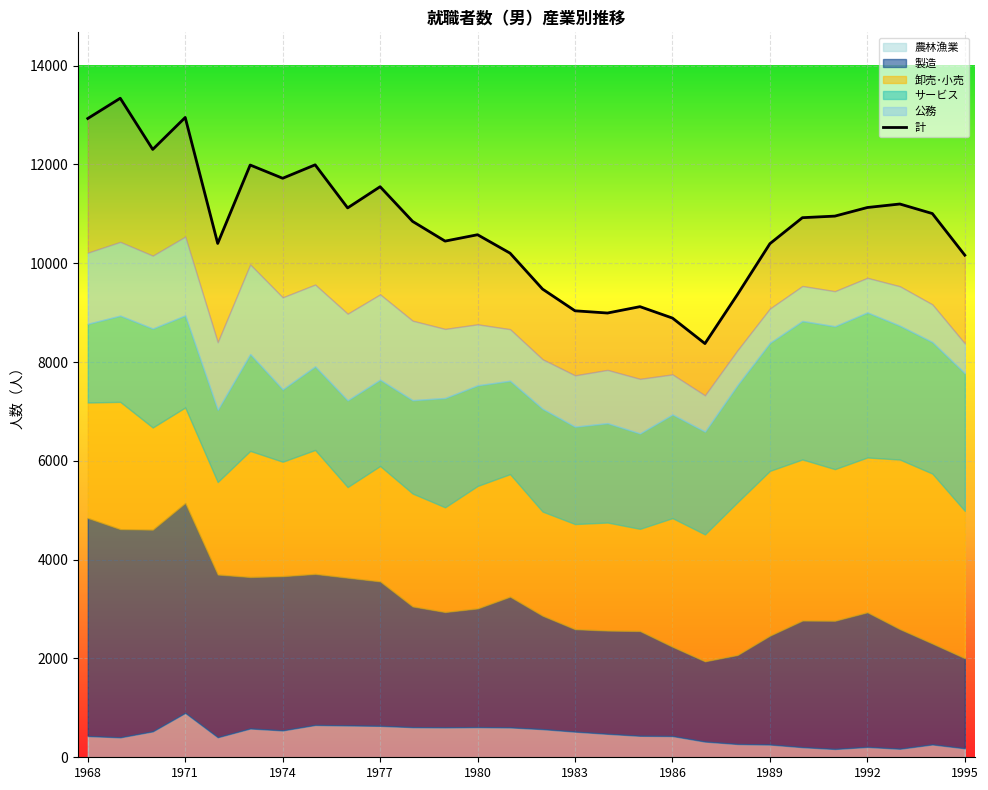

Between 1973 and 1979, which series saw the biggest shift?

計